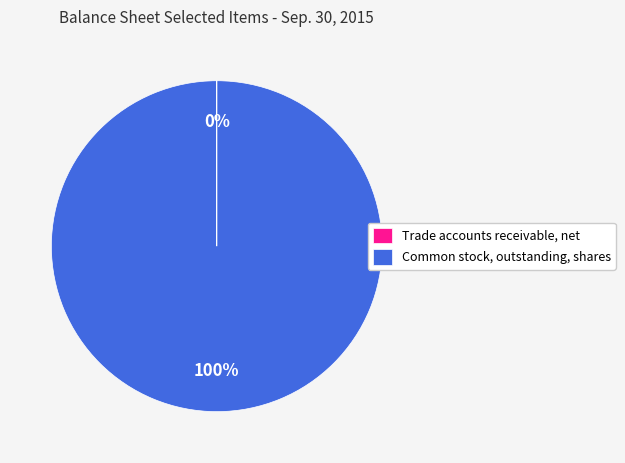

Which slice is the largest?

Common stock, outstanding, shares